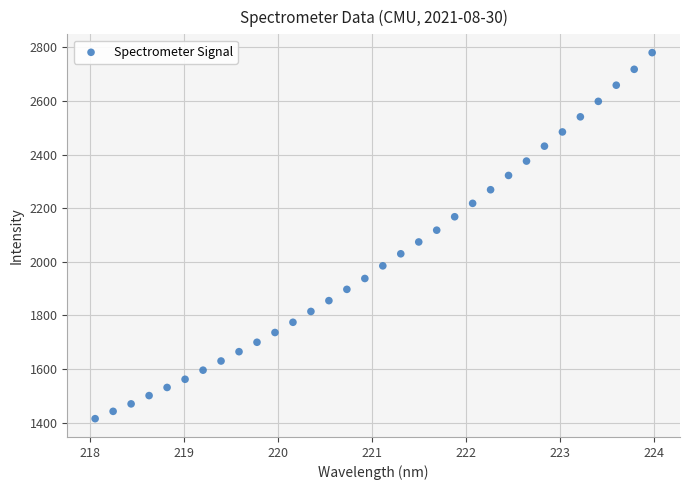

What is the range of X values (max minus min)?

5.9